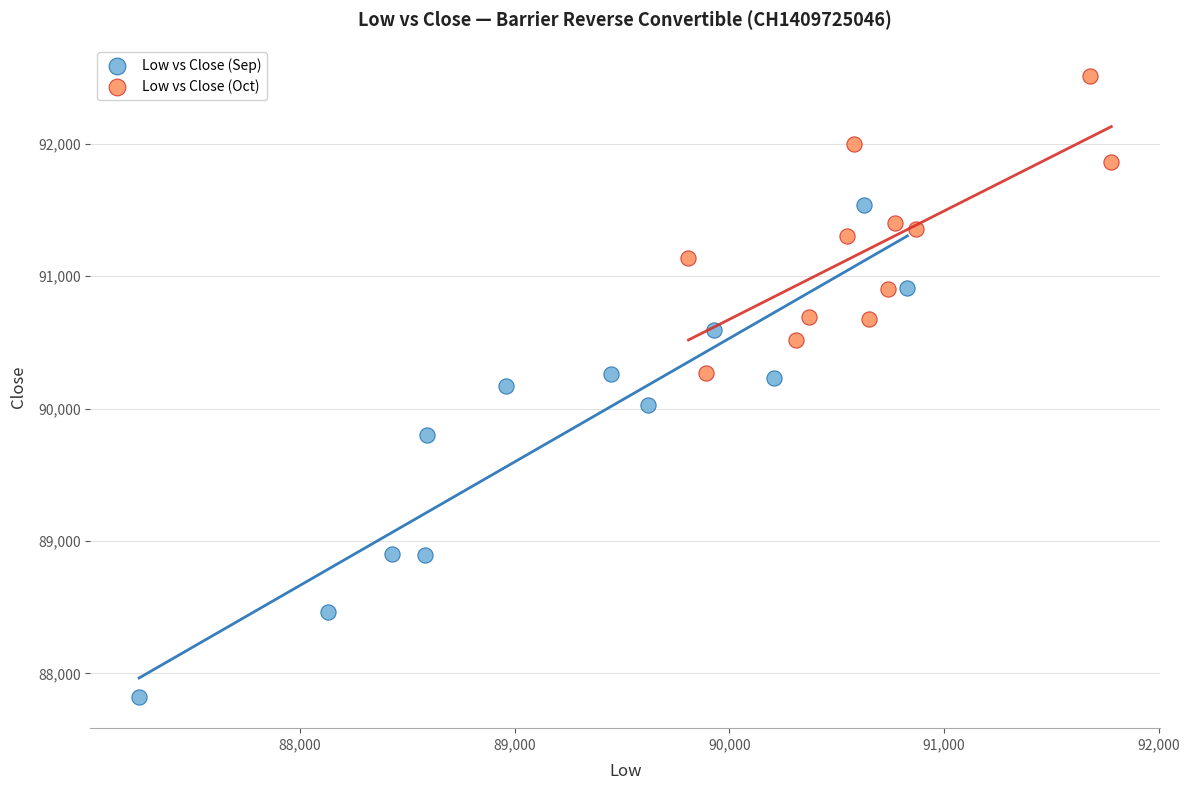

Which series has the largest Y range (max minus min)?

Low vs Close (Sep)